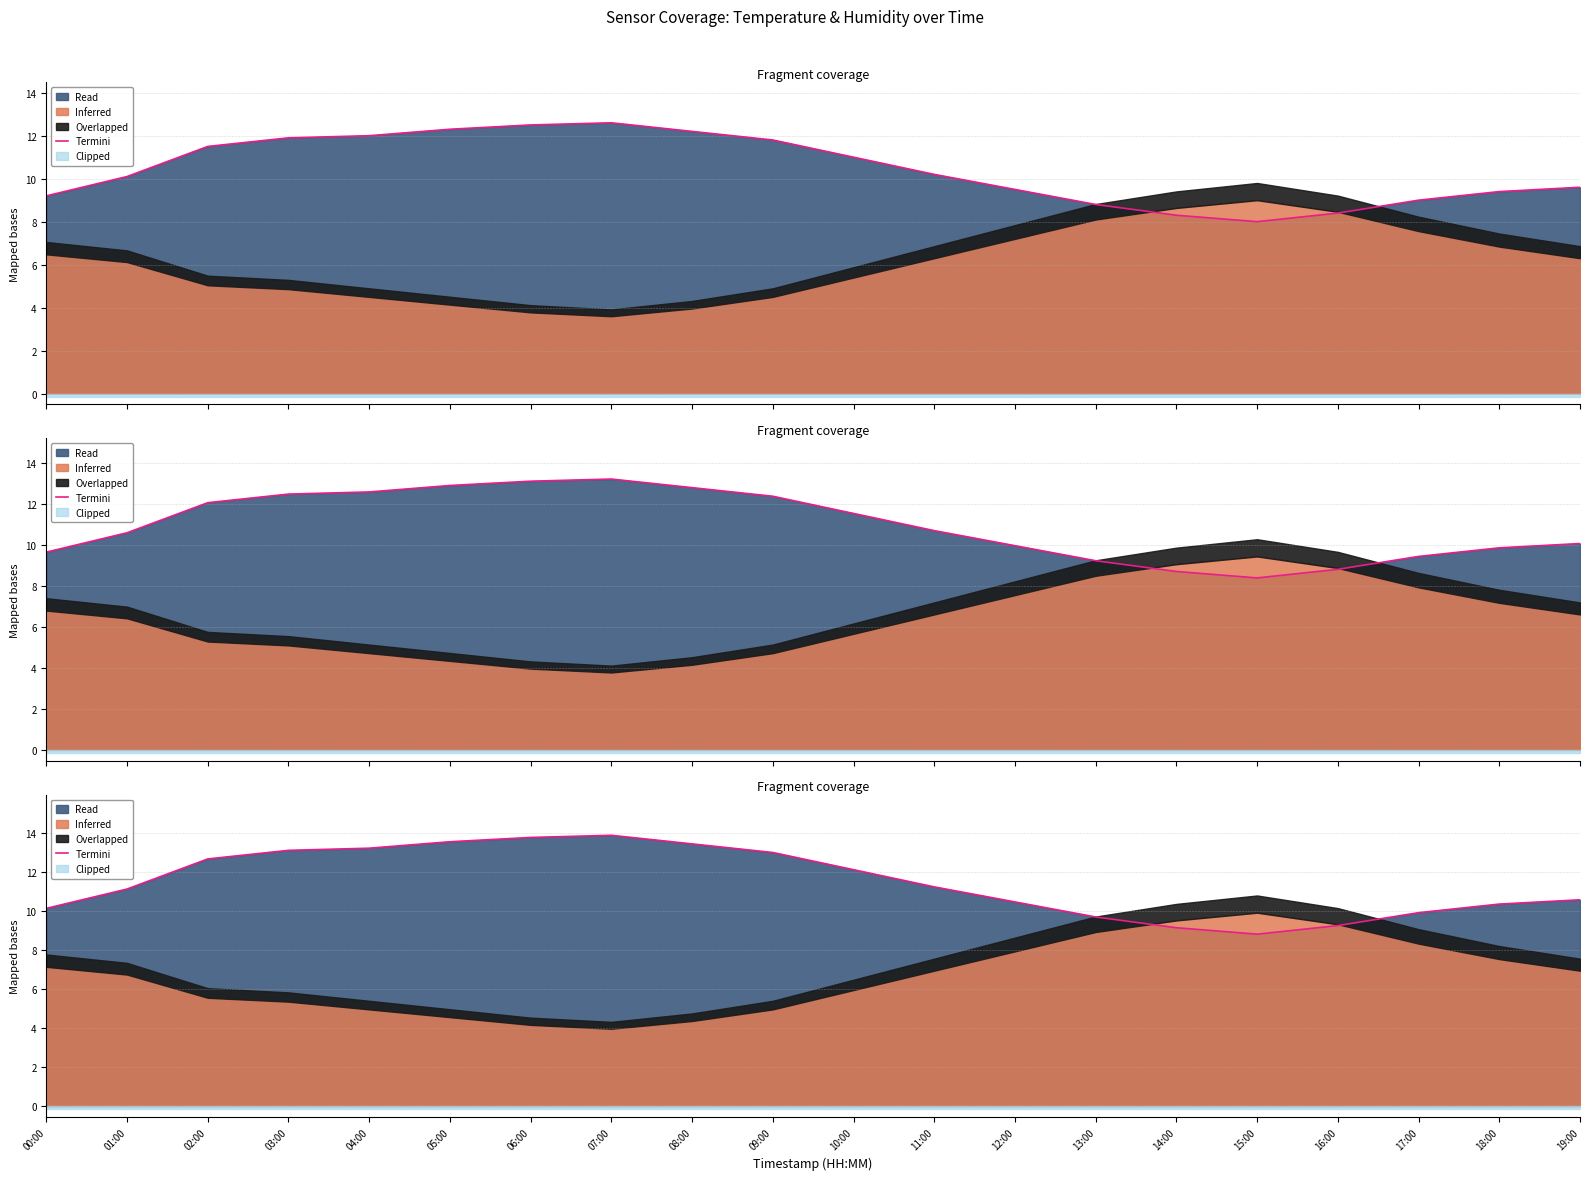

What is the value of the 18th point from the left?

9.9